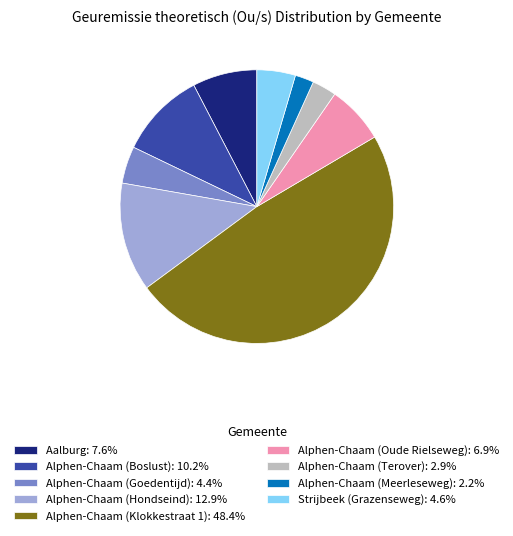

What is the ratio of the value at Alphen-Chaam (Goedentijd): 4.4% to the value at Strijbeek (Grazenseweg): 4.6%?

1.0